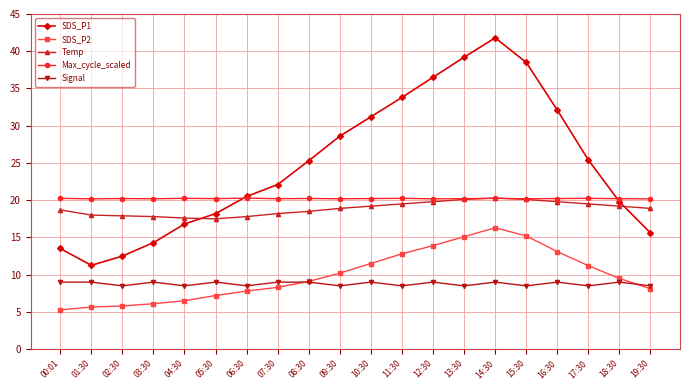

True or false: SDS_P2 and Max_cycle_scaled intersect in this chart.

False